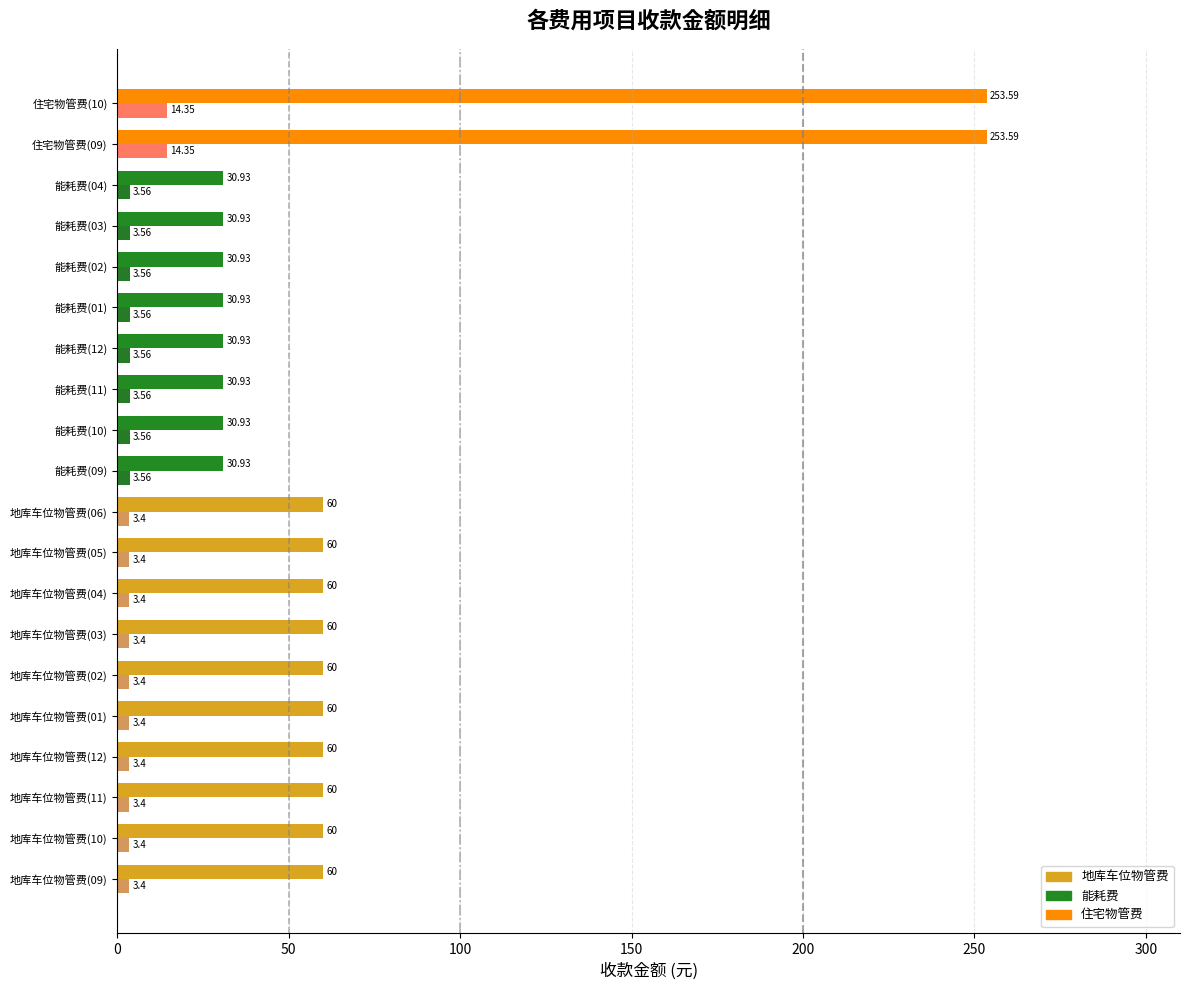

What is the difference between the highest and lowest values at 地库车位物管费(10)?

56.6